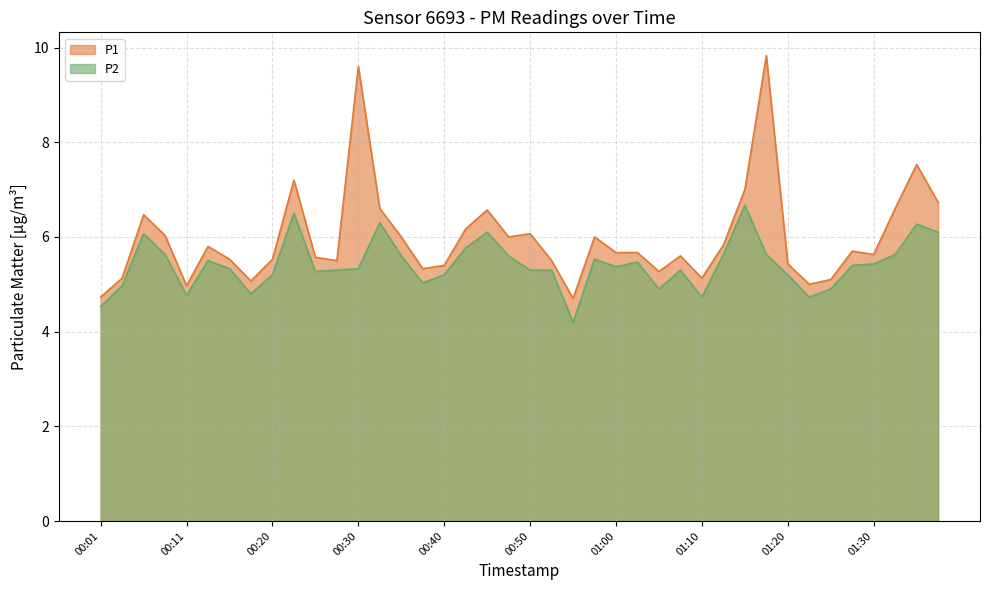

What is the sum of all P2 values?

216.5